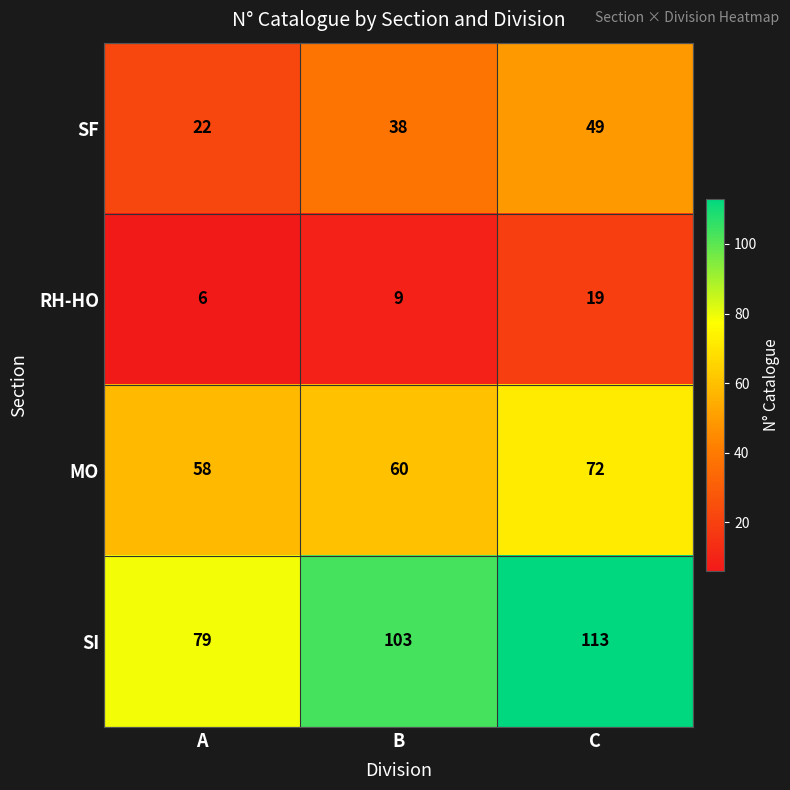

Reading right to left, extract all data points from this chart.

SF: C=49	B=38	A=22
RH-HO: C=19	B=9	A=6
MO: C=72	B=60	A=58
SI: C=113	B=103	A=79